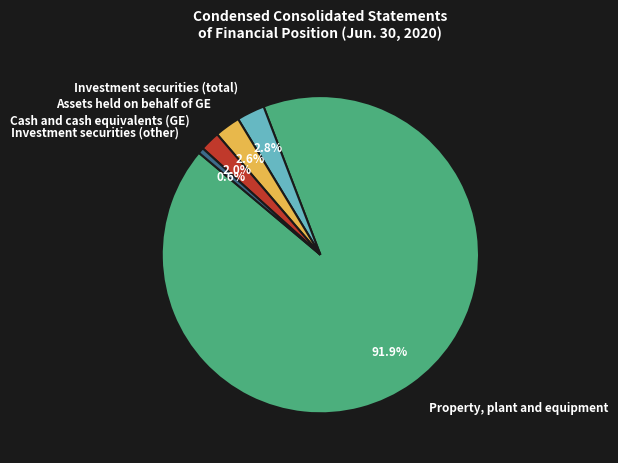

Rank the categories by value from highest to lowest.

Property, plant and equipment, Investment securities (total), Assets held on behalf of GE, Cash and cash equivalents (GE), Investment securities (other)